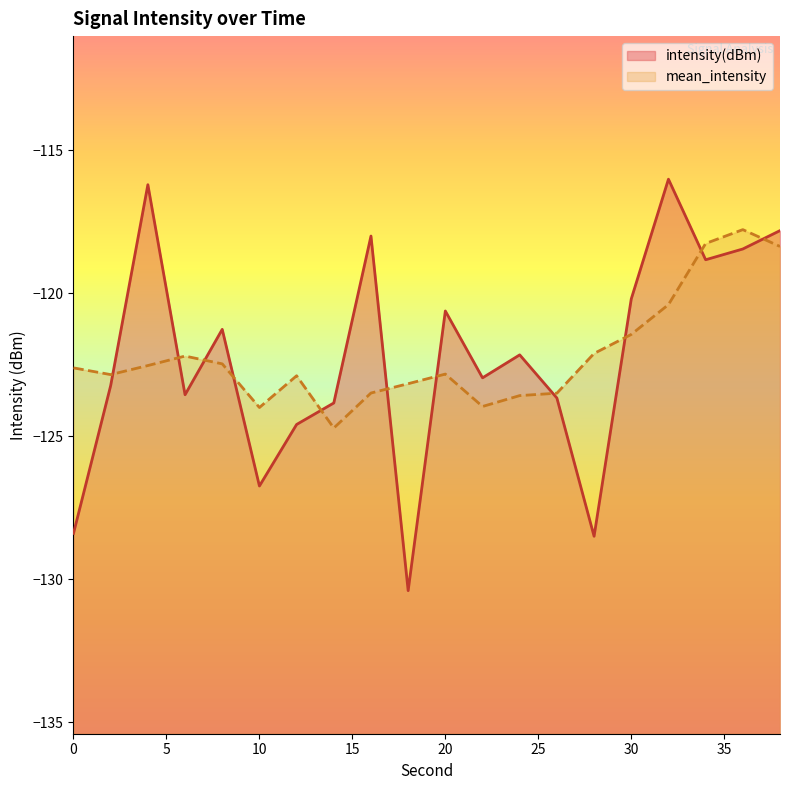

What is the greatest value displayed?

-116.0